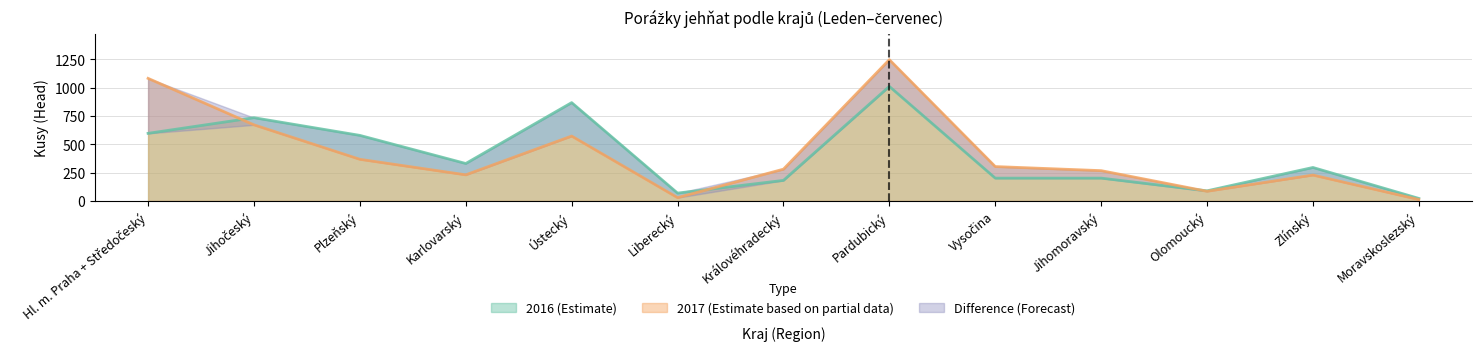

What is the sum of all 2017 values?

5371